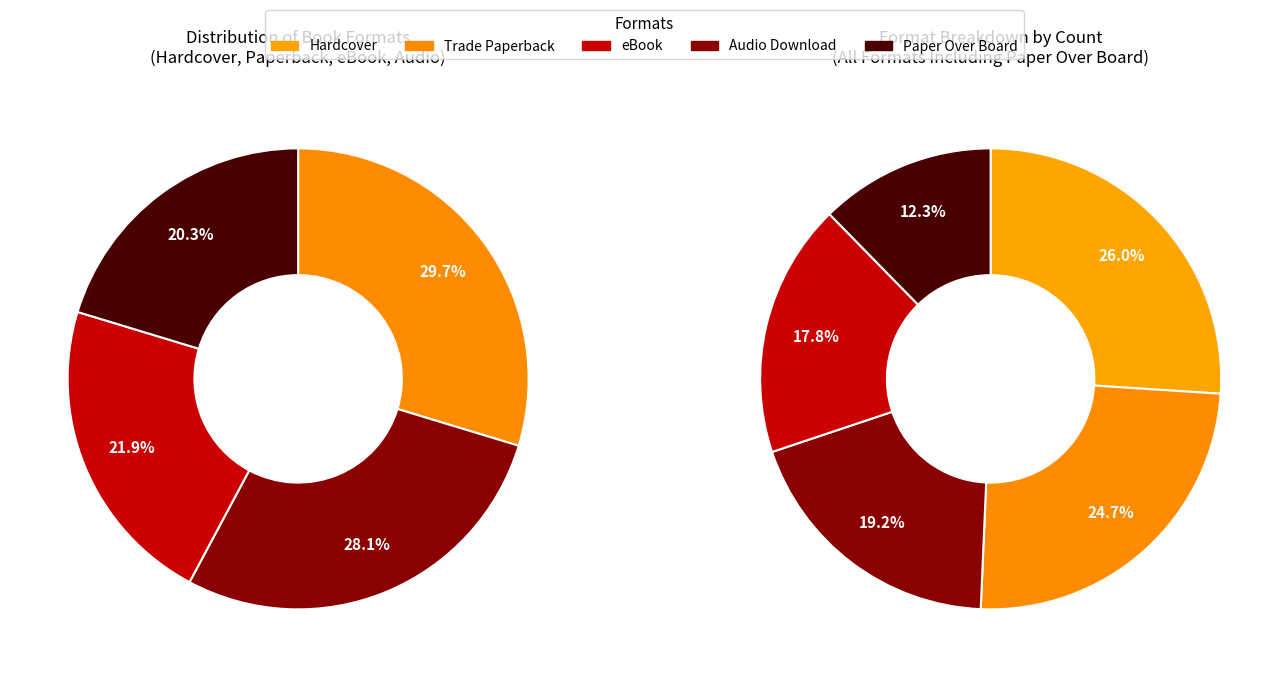

Is there a majority slice in this chart?

No